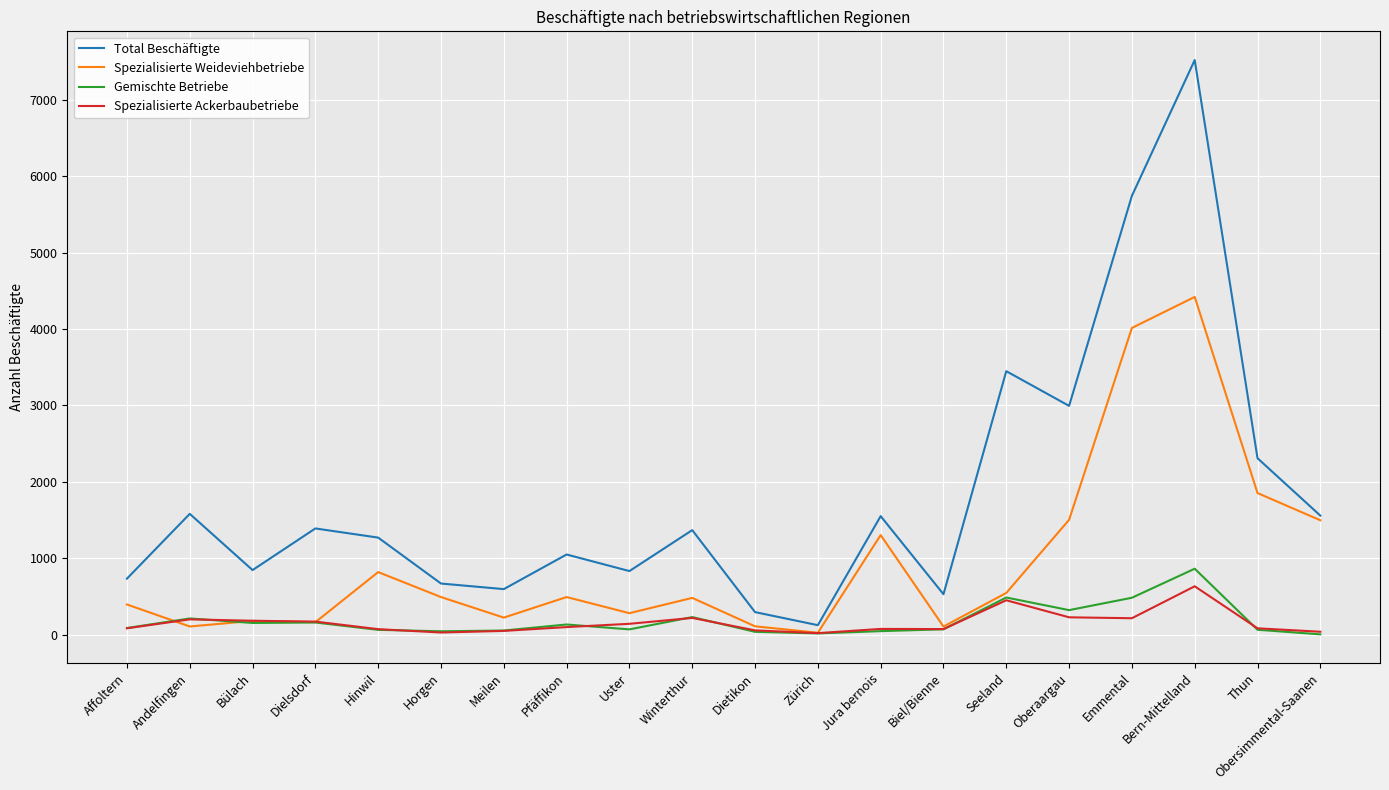

Rank the series by their maximum value, from highest to lowest.

Total Beschäftigte, Spezialisierte Weideviehbetriebe, Gemischte Betriebe, Spezialisierte Ackerbaubetriebe